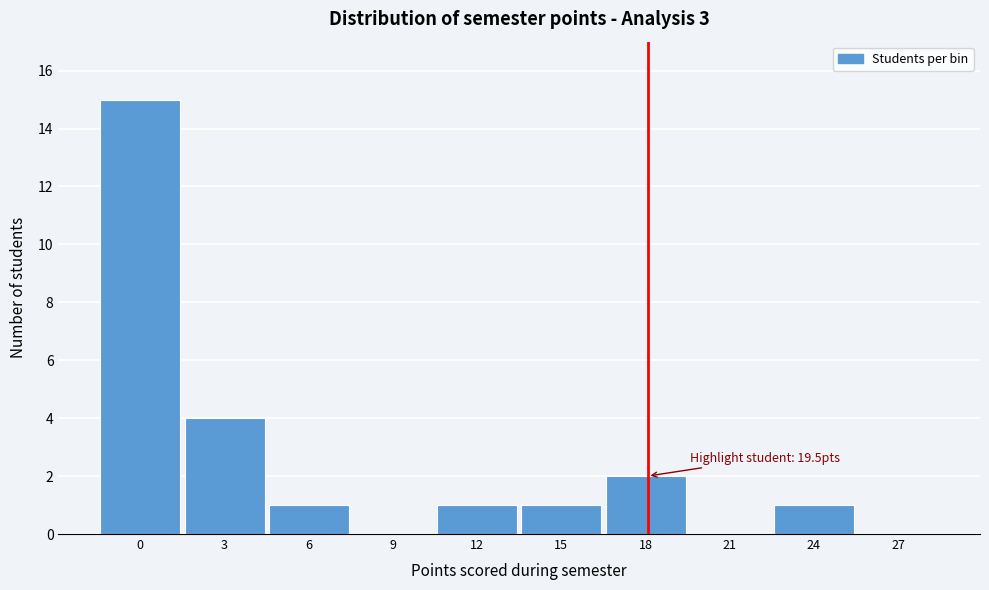

Reading right to left, list all the values displayed in this chart.

27=0	24=1	21=0	18=2	15=1	12=1	9=0	6=1	3=4	0=15